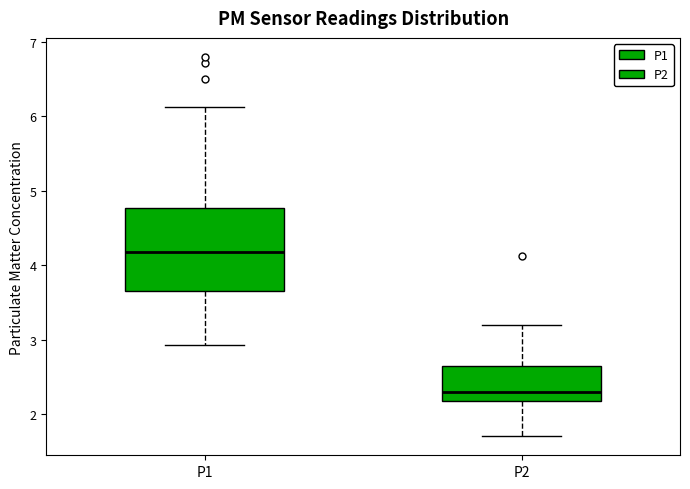

Comparing the boxes themselves (not the whiskers), which one is the tallest?

P1